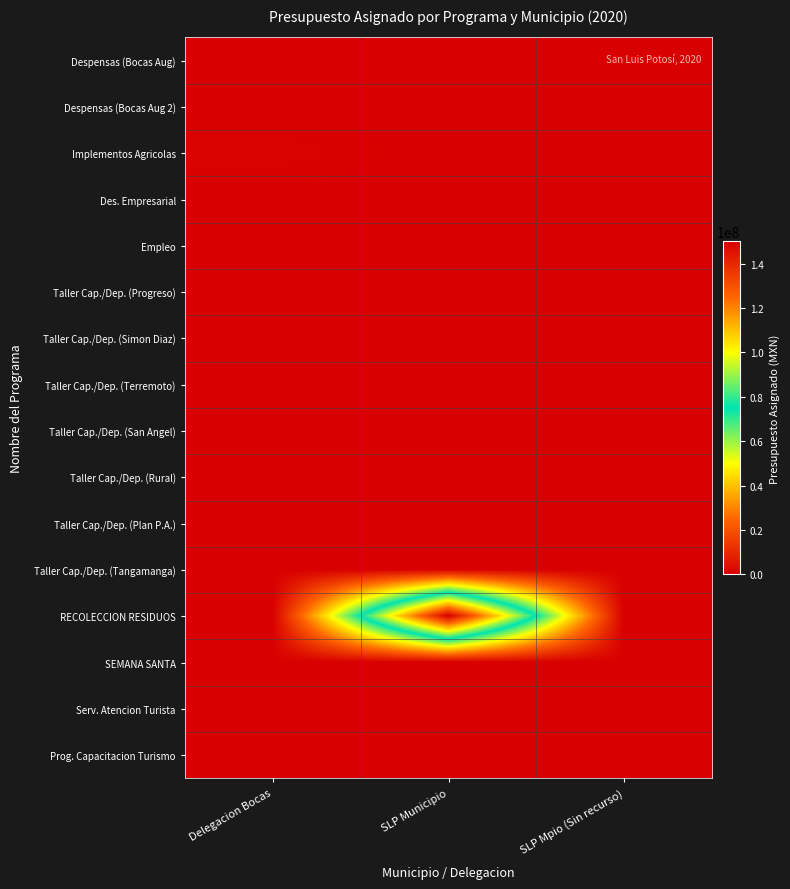

Reading right to left, list all the values displayed in this chart.

Despensas (Bocas Aug): SLP Mpio (Sin recurso)=0	SLP Municipio=0	Delegacion Bocas=199475
Despensas (Bocas Aug 2): SLP Mpio (Sin recurso)=0	SLP Municipio=0	Delegacion Bocas=144500
Implementos Agricolas: SLP Mpio (Sin recurso)=0	SLP Municipio=0	Delegacion Bocas=905797
Des. Empresarial: SLP Mpio (Sin recurso)=0	SLP Municipio=0	Delegacion Bocas=0
Empleo: SLP Mpio (Sin recurso)=0	SLP Municipio=0	Delegacion Bocas=0
Taller Cap./Dep. (Progreso): SLP Mpio (Sin recurso)=0	SLP Municipio=0	Delegacion Bocas=0
Taller Cap./Dep. (Simon Diaz): SLP Mpio (Sin recurso)=0	SLP Municipio=0	Delegacion Bocas=0
Taller Cap./Dep. (Terremoto): SLP Mpio (Sin recurso)=0	SLP Municipio=0	Delegacion Bocas=0
Taller Cap./Dep. (San Angel): SLP Mpio (Sin recurso)=0	SLP Municipio=0	Delegacion Bocas=0
Taller Cap./Dep. (Rural): SLP Mpio (Sin recurso)=0	SLP Municipio=0	Delegacion Bocas=0
Taller Cap./Dep. (Plan P.A.): SLP Mpio (Sin recurso)=0	SLP Municipio=0	Delegacion Bocas=0
Taller Cap./Dep. (Tangamanga): SLP Mpio (Sin recurso)=0	SLP Municipio=0	Delegacion Bocas=0
RECOLECCION RESIDUOS: SLP Mpio (Sin recurso)=0	SLP Municipio=150000000	Delegacion Bocas=0
SEMANA SANTA: SLP Mpio (Sin recurso)=0	SLP Municipio=0	Delegacion Bocas=0
Serv. Atencion Turista: SLP Mpio (Sin recurso)=0	SLP Municipio=0	Delegacion Bocas=0
Prog. Capacitacion Turismo: SLP Mpio (Sin recurso)=0	SLP Municipio=0	Delegacion Bocas=0